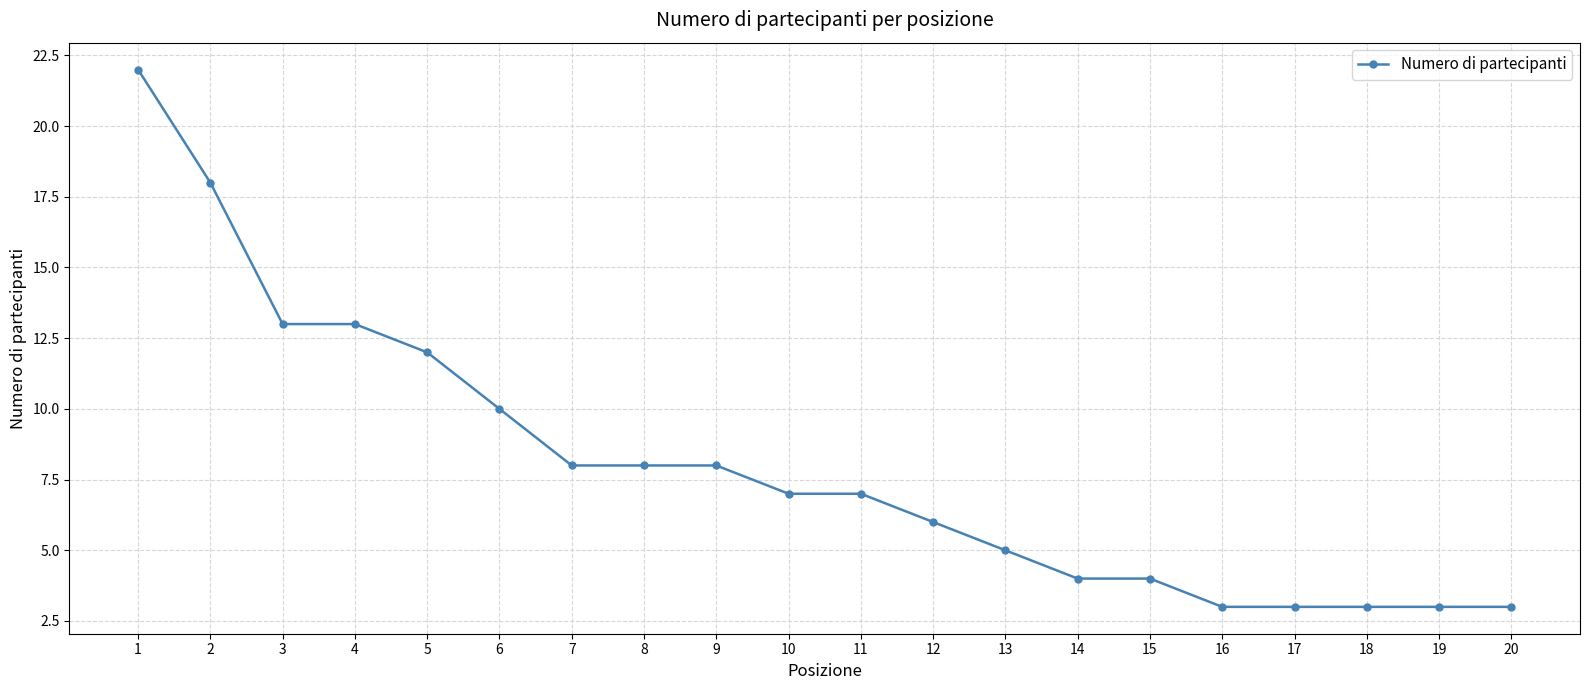

What is the value of the 16th point from the left?

3